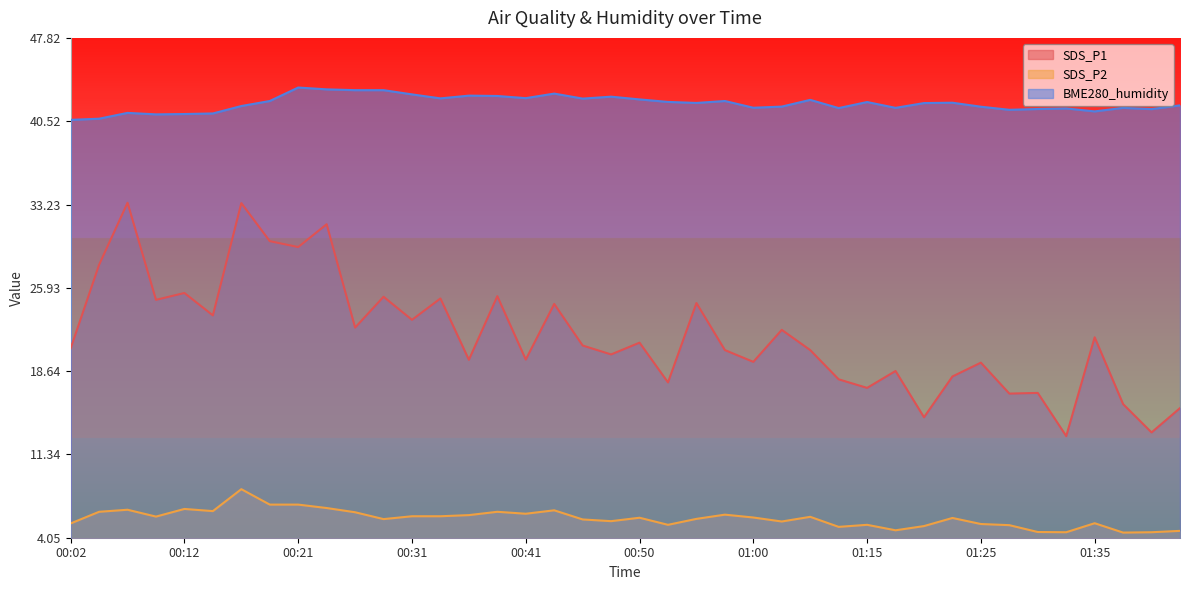

True or false: SDS_P2 and BME280_humidity intersect in this chart.

False